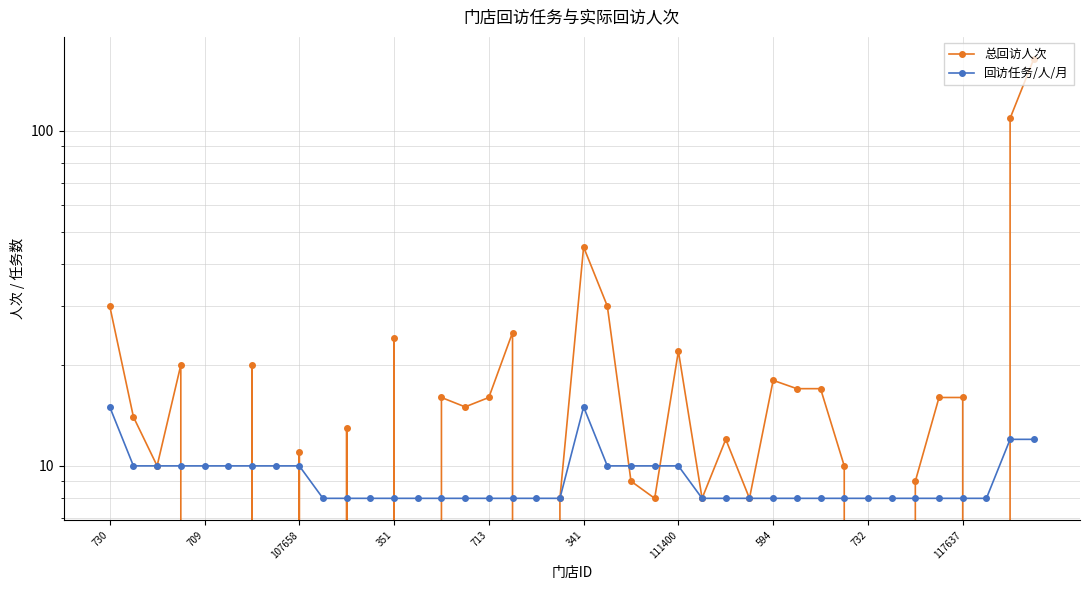

What is the label of the 5th point from the right?

35